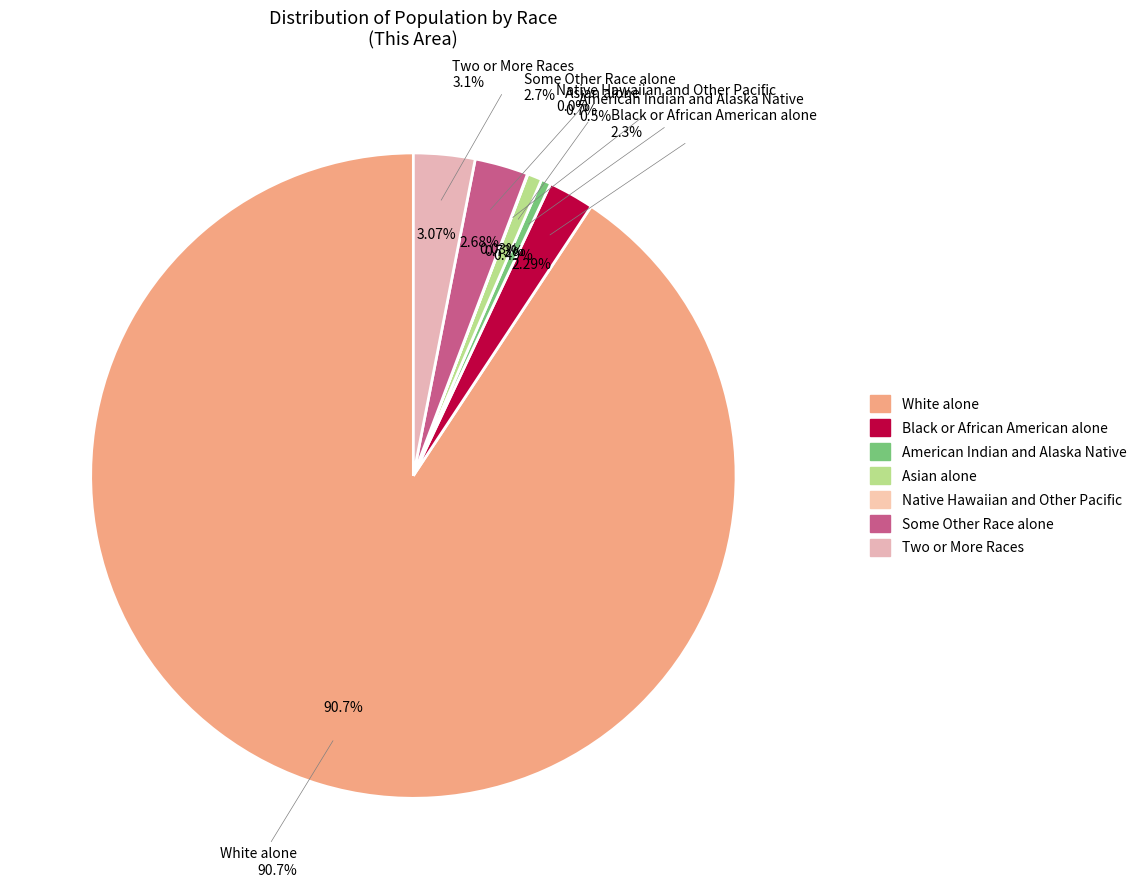

Is it true that Asian alone is 1% of the pie?

True